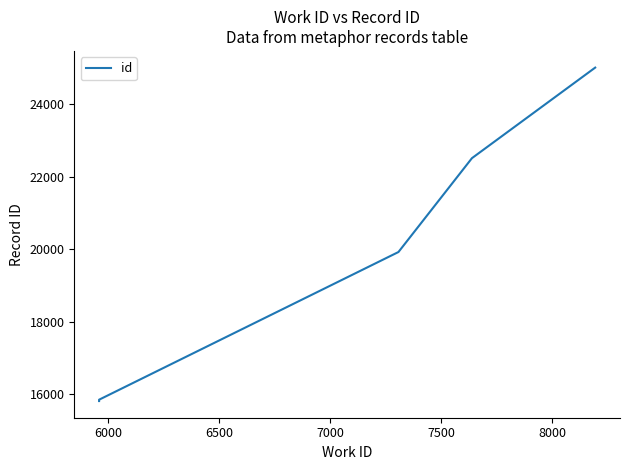

The chart shows a value of 15846 at 6000. True or false?

True